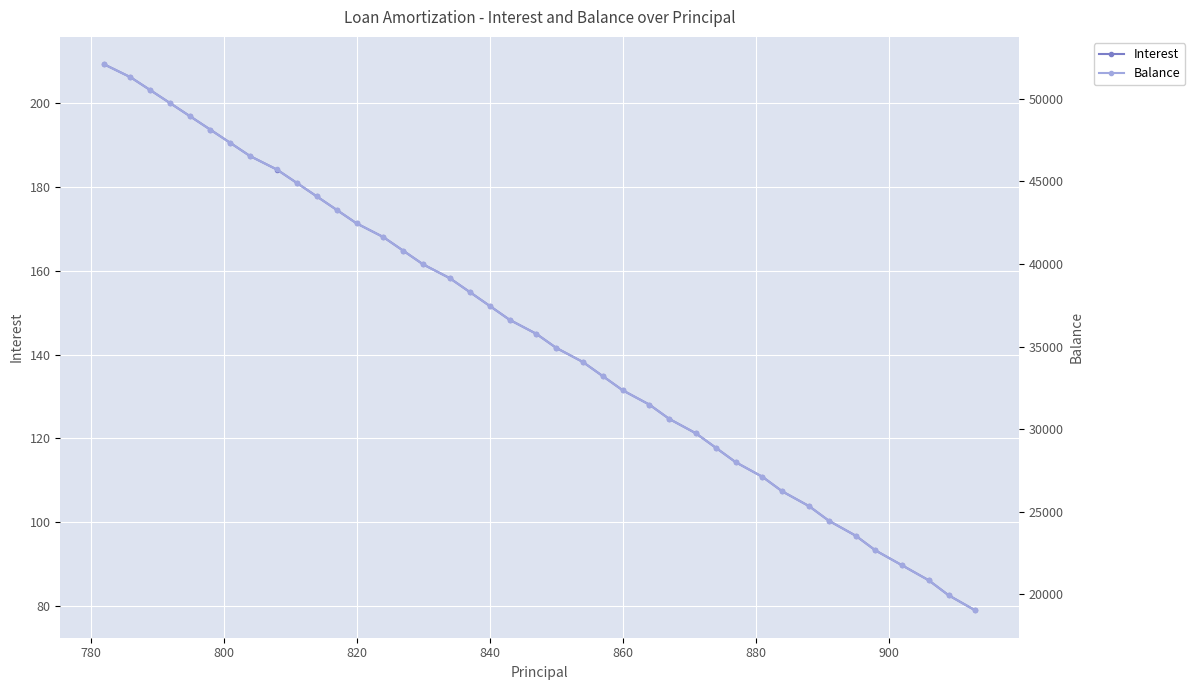

True or false: Interest has more than 0 points higher than both neighbors.

False